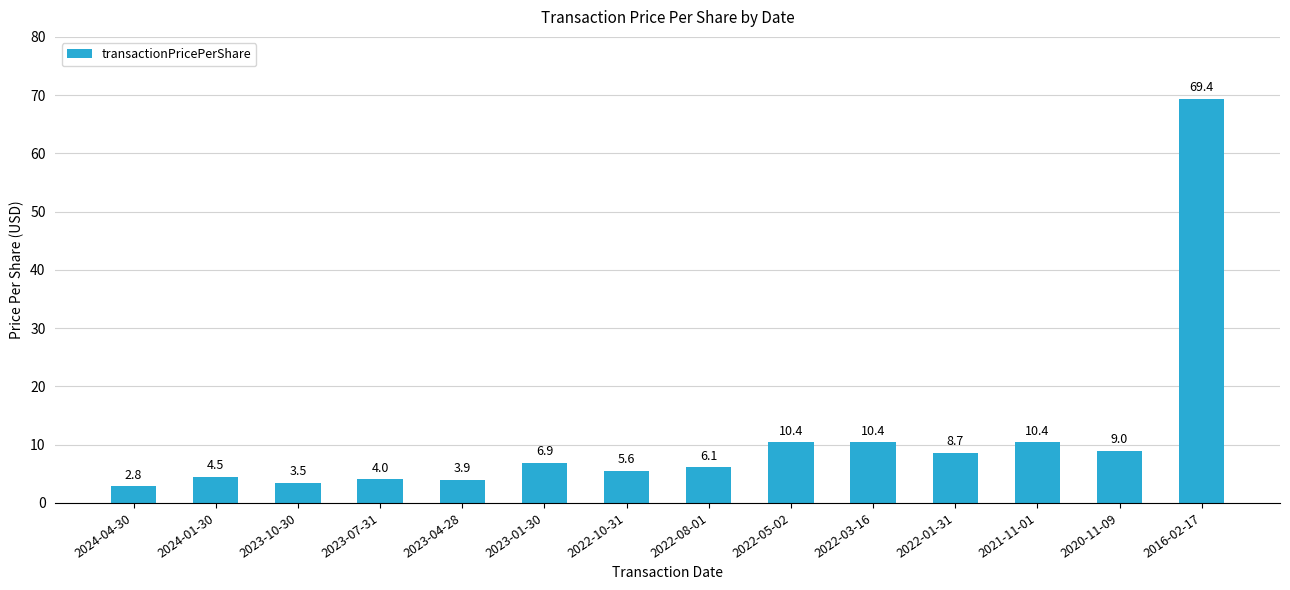

What is the value of the 7th bar from the left?

5.6